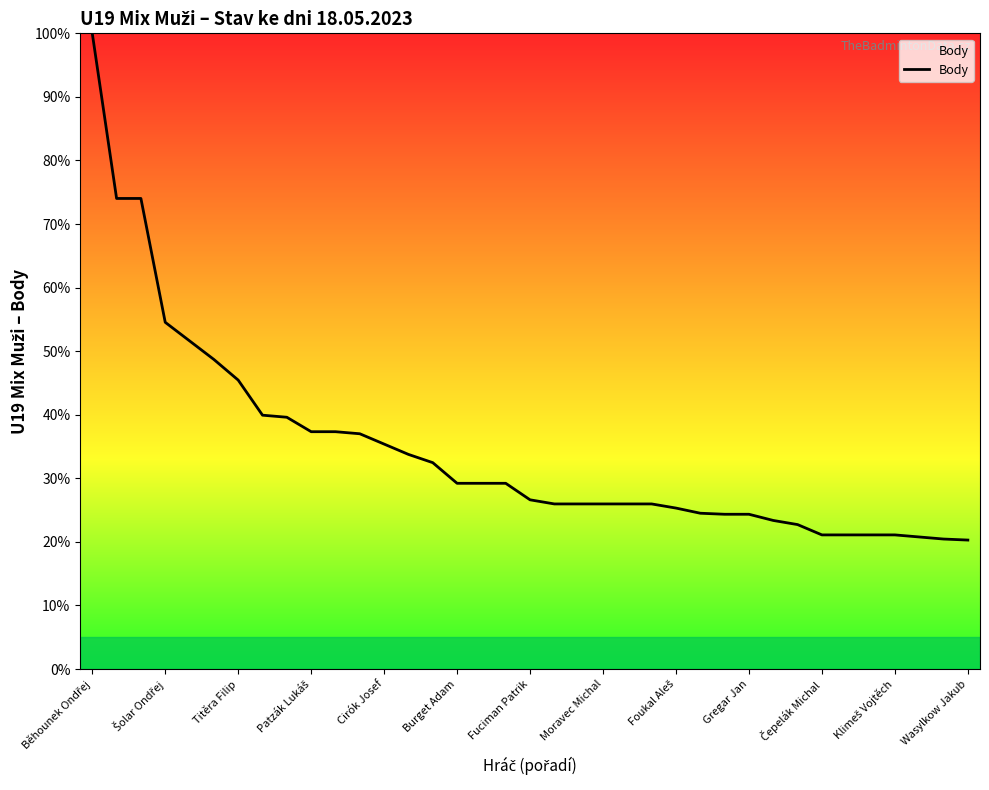

How many series are shown in this chart?

1